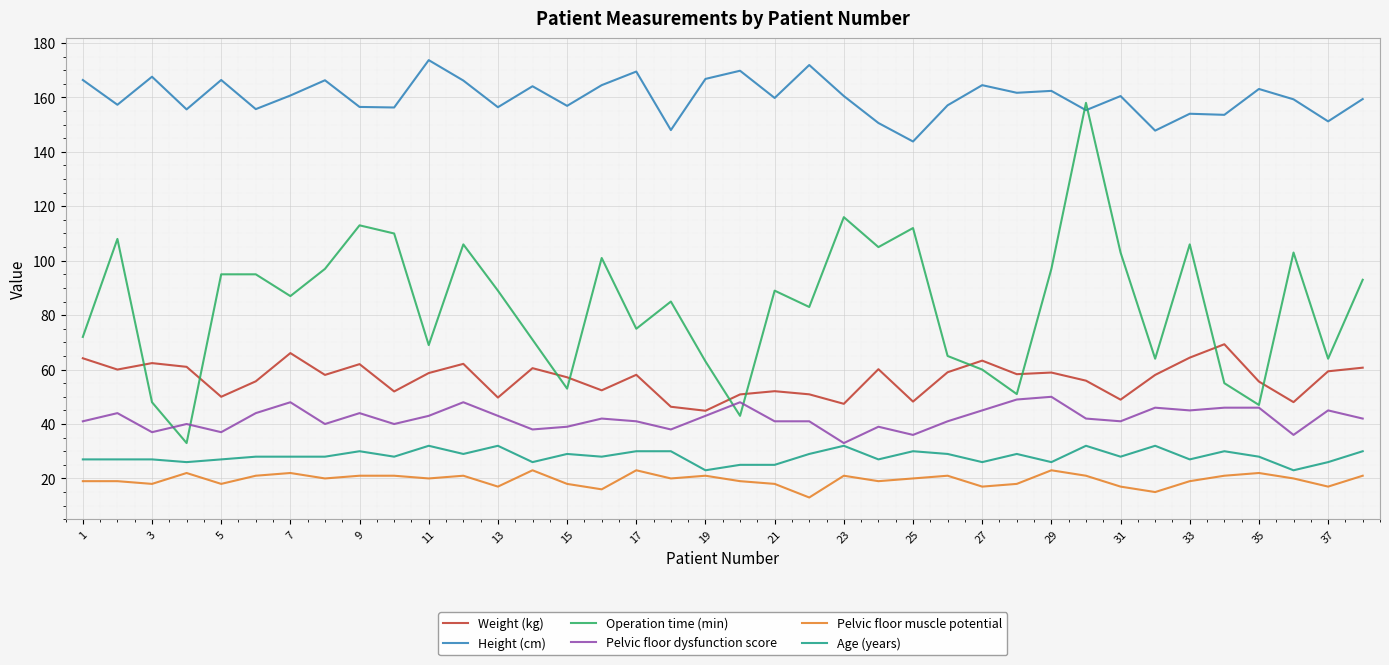

Which series has the largest range (max minus min)?

Operation time (min)